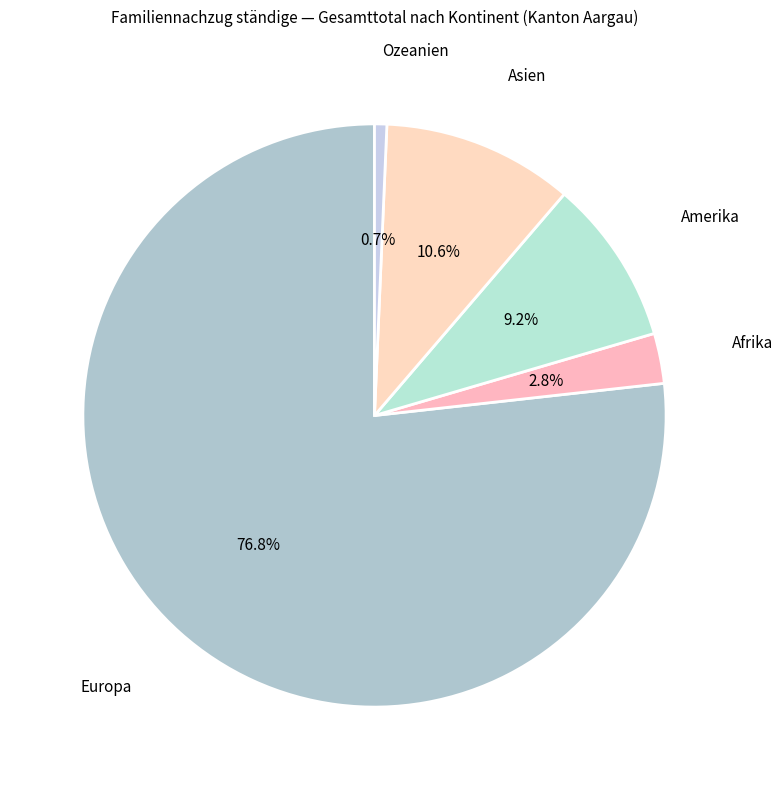

Which category accounts for the majority?

Europa